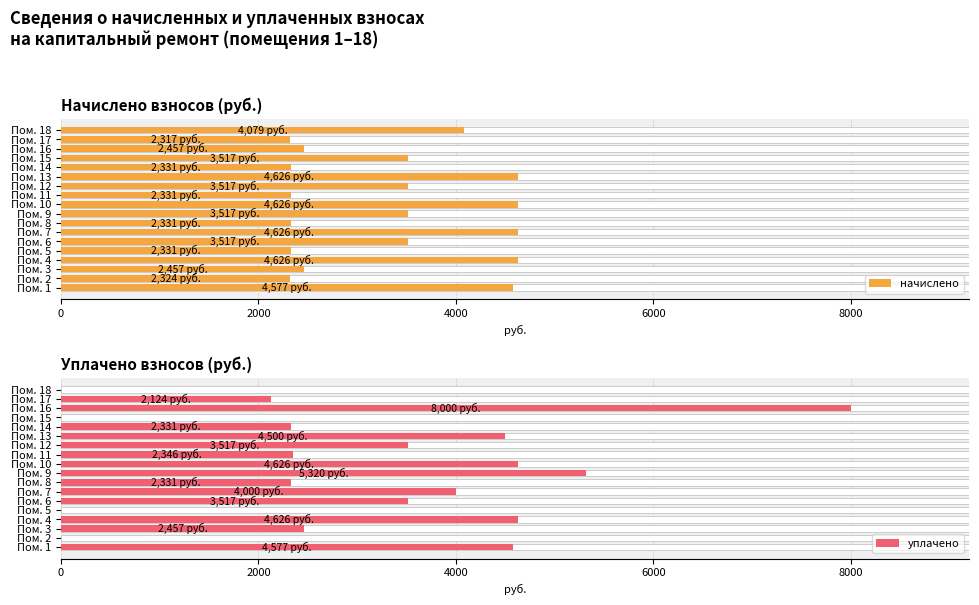

The уплачено series shows 1615.9 at Пом. 6. True or false?

False